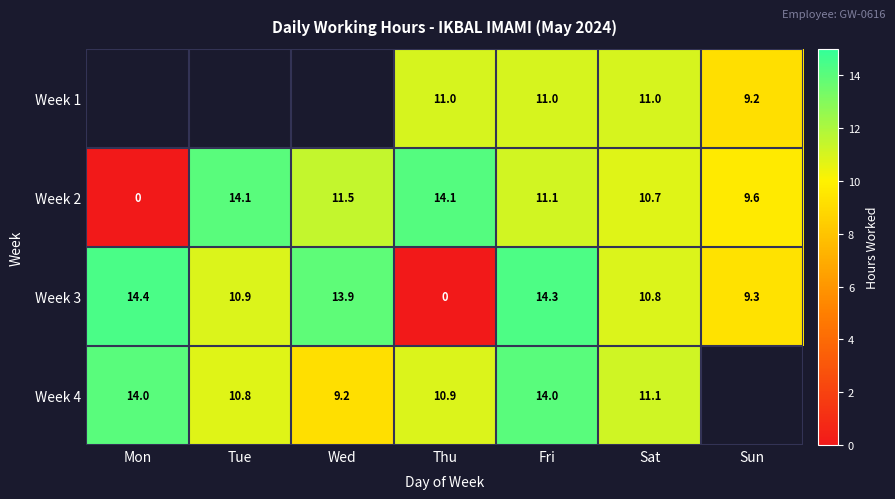

Between Tue and Thu, which is larger?

Thu